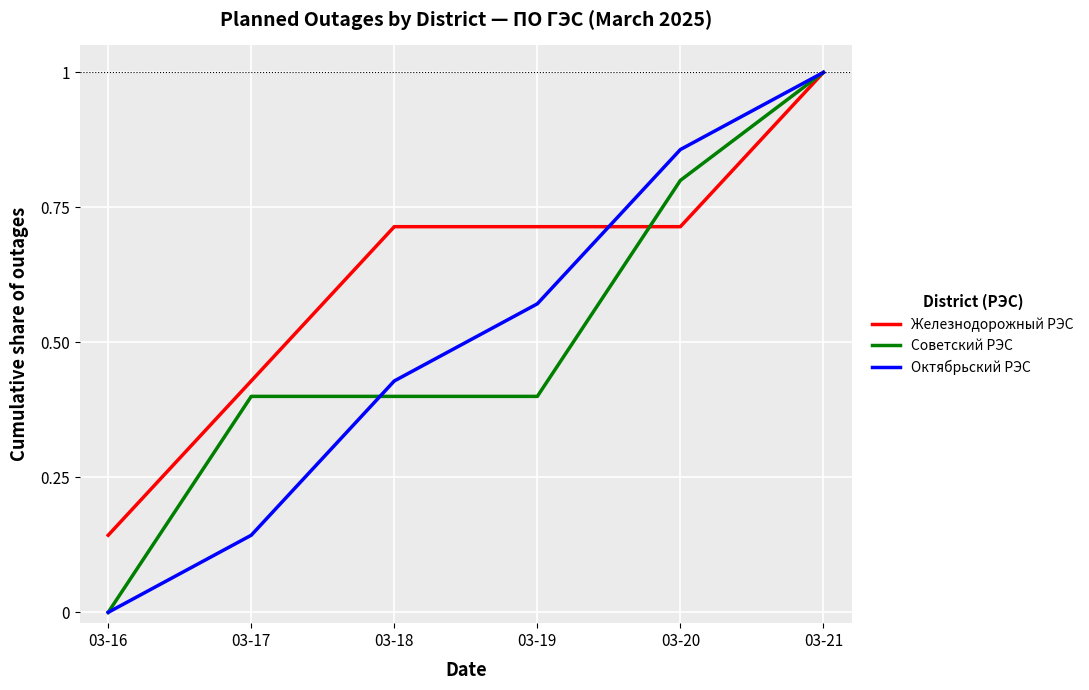

What is the total value across all series at 03-18?

1.5